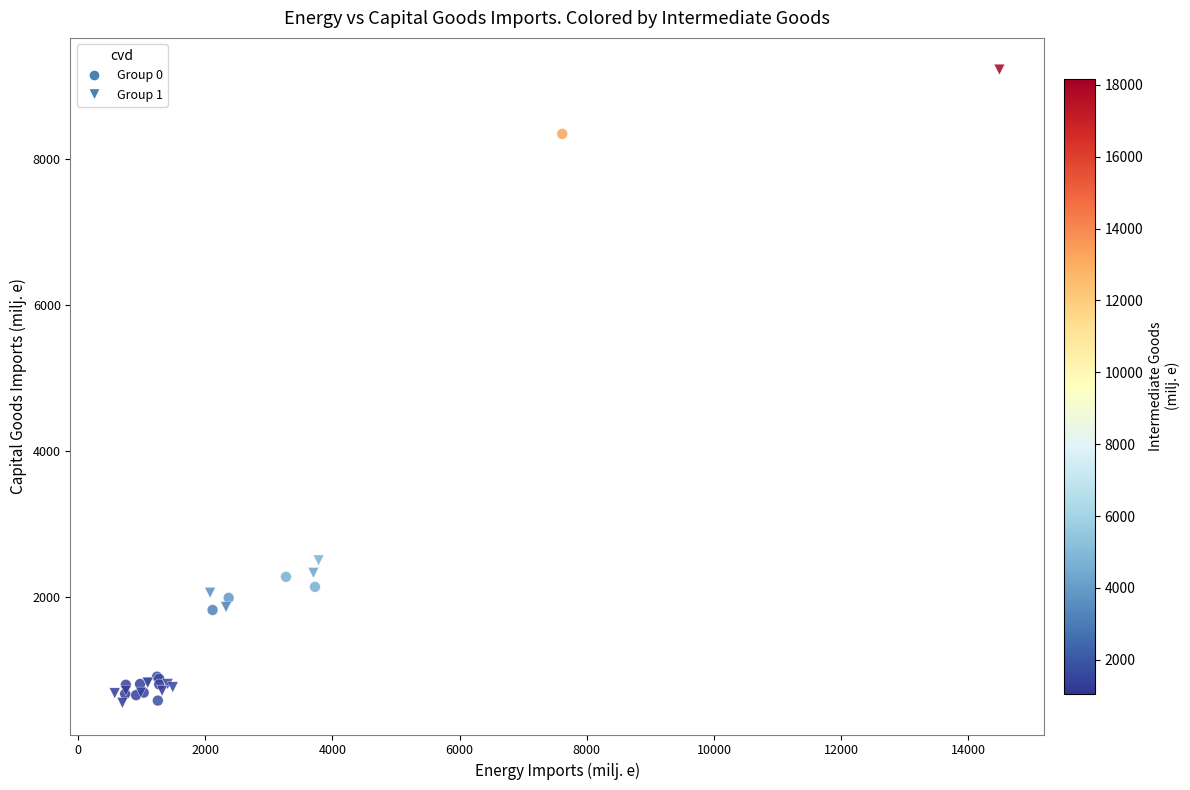

Which series reaches the maximum Y coordinate?

Group 1